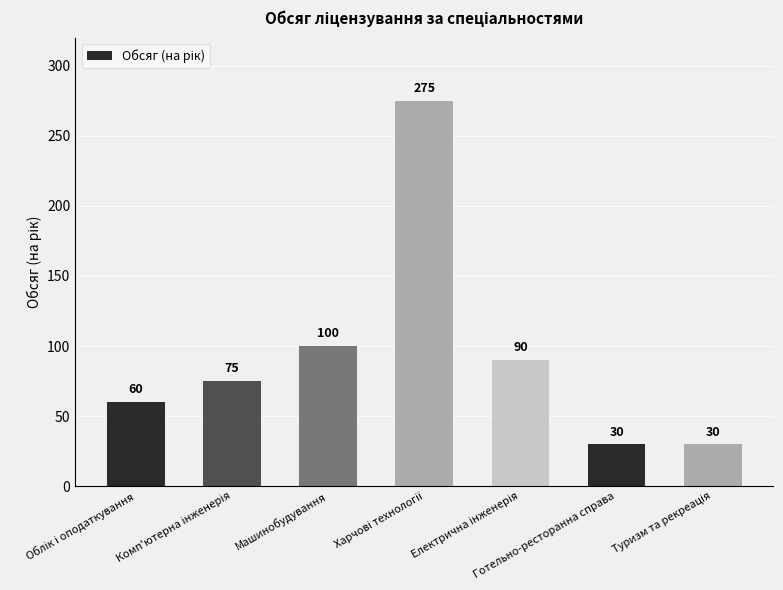

What is the average value?

94